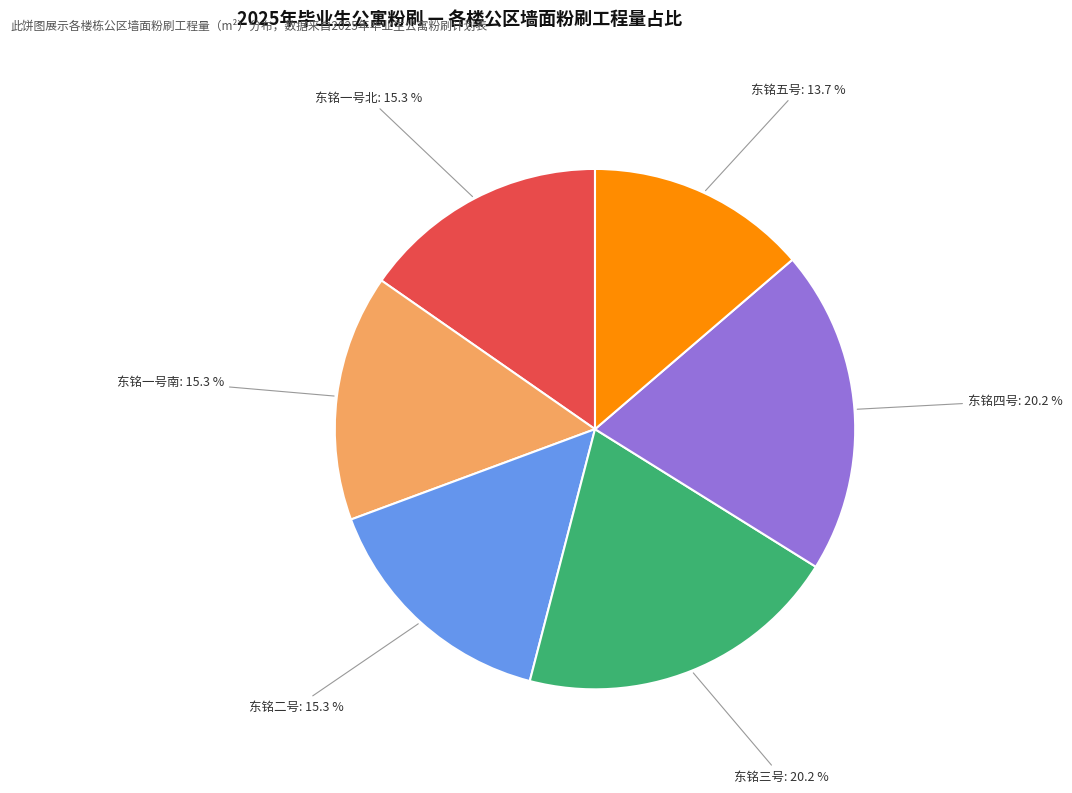

How many slices are in this pie chart?

6